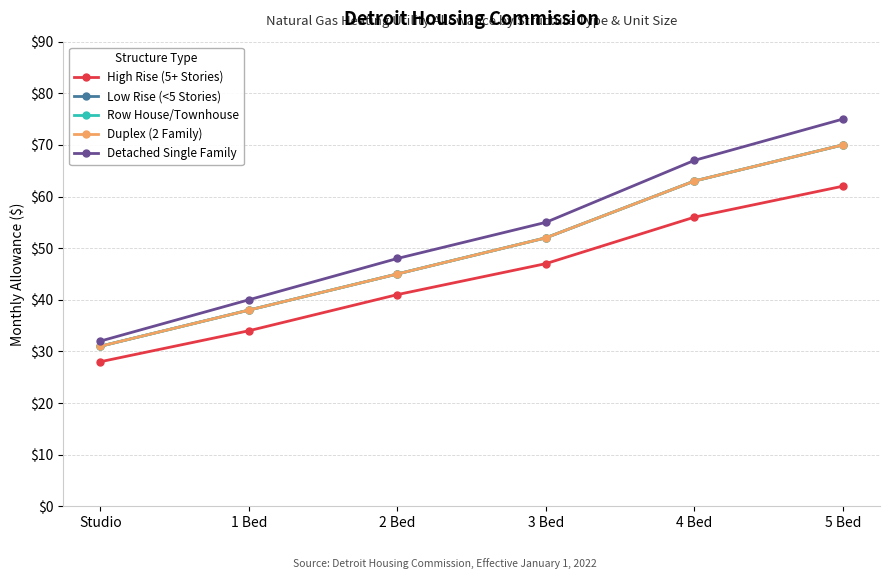

What is the approximate value of Low Rise (<5 Stories) at 5 Bed?

70